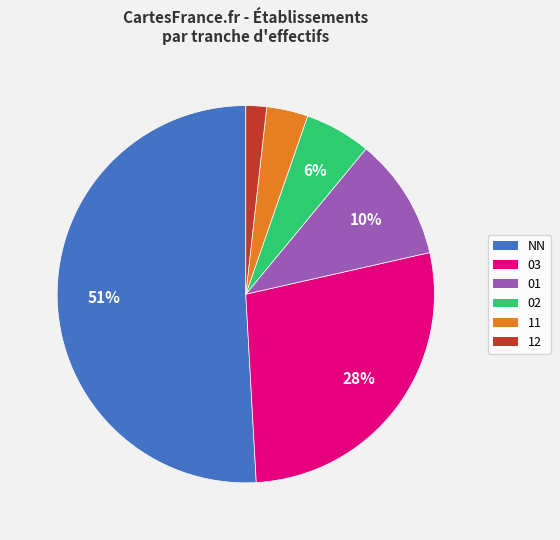

Does 11 represent more than half of the total?

No